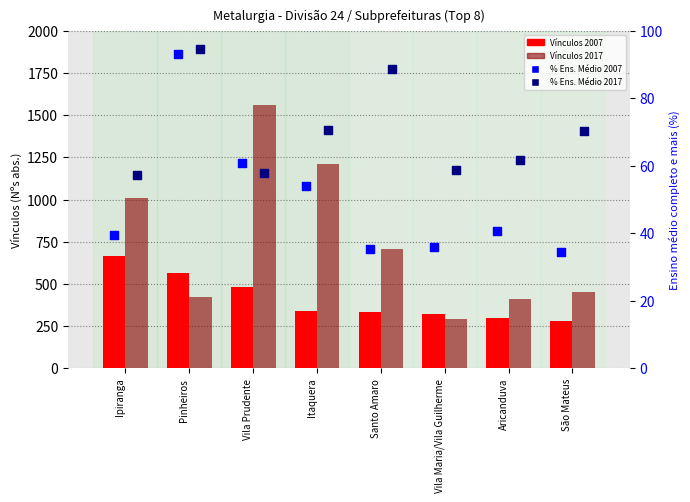

What are all the series names shown in the legend?

Vínculos 2007, Vínculos 2017, % Ens. Médio 2007, % Ens. Médio 2017